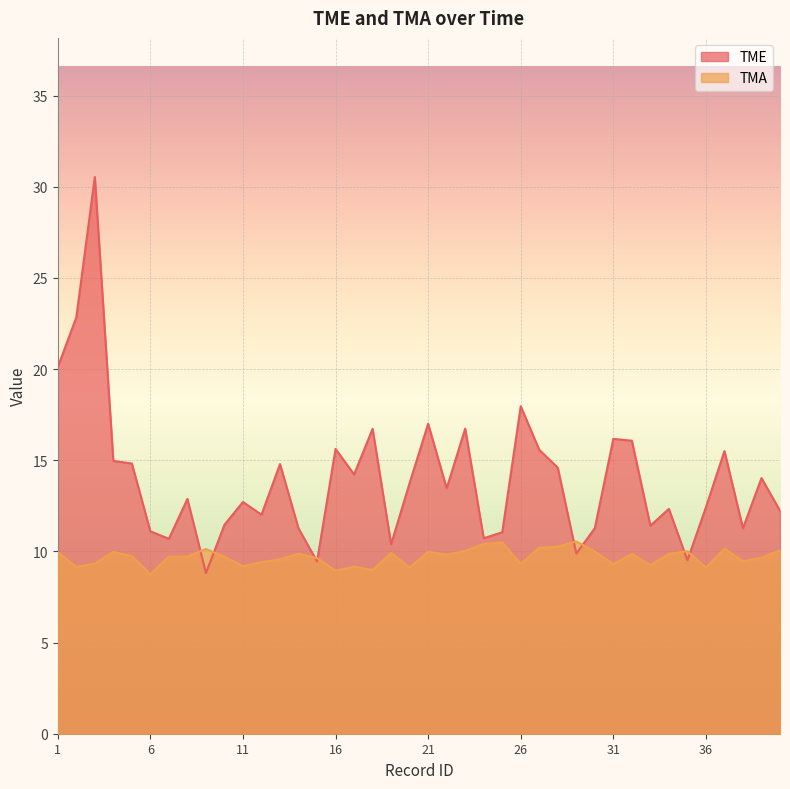

Read the TMA value at 1.

10.0